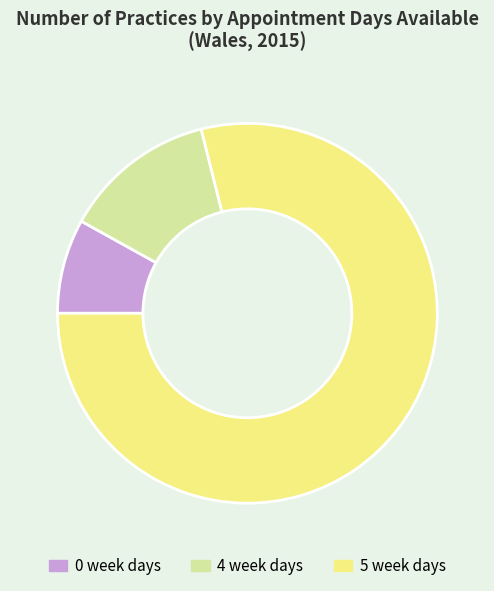

Rank the categories by value from highest to lowest.

5 week days, 4 week days, 0 week days